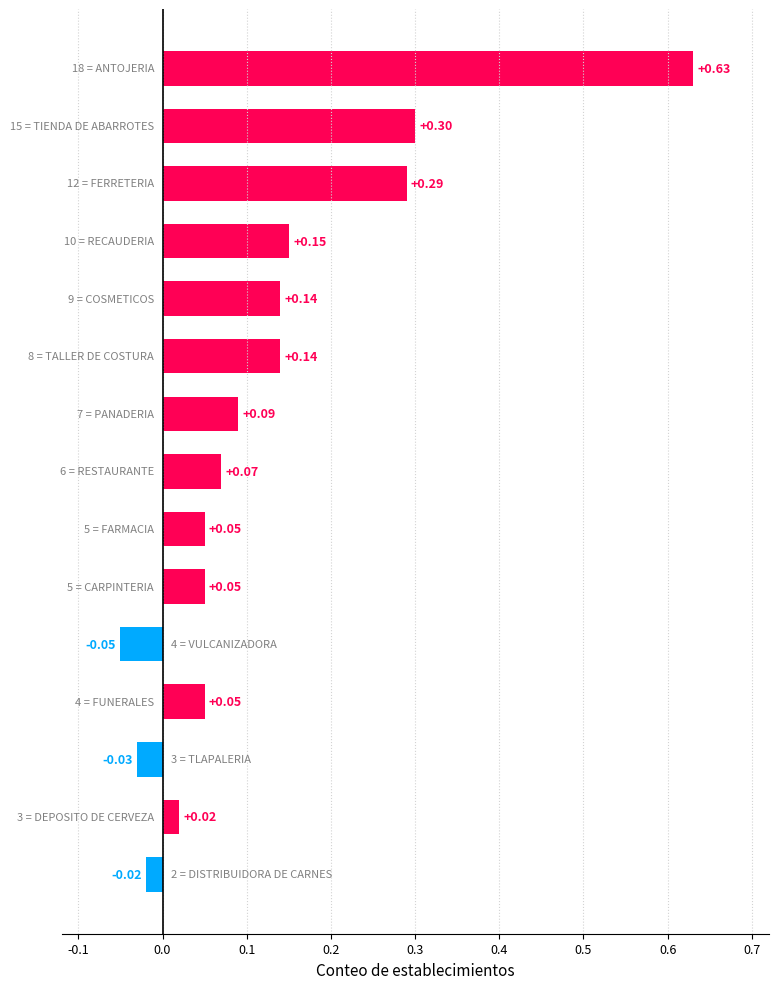

What is the sum of all values?

1.9